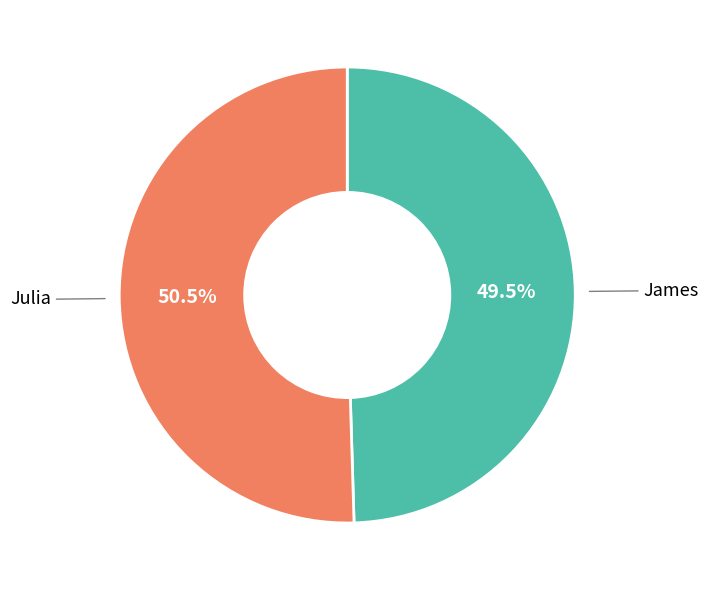

To the nearest percent, what is the difference between the largest and smallest slice percentages?

1%